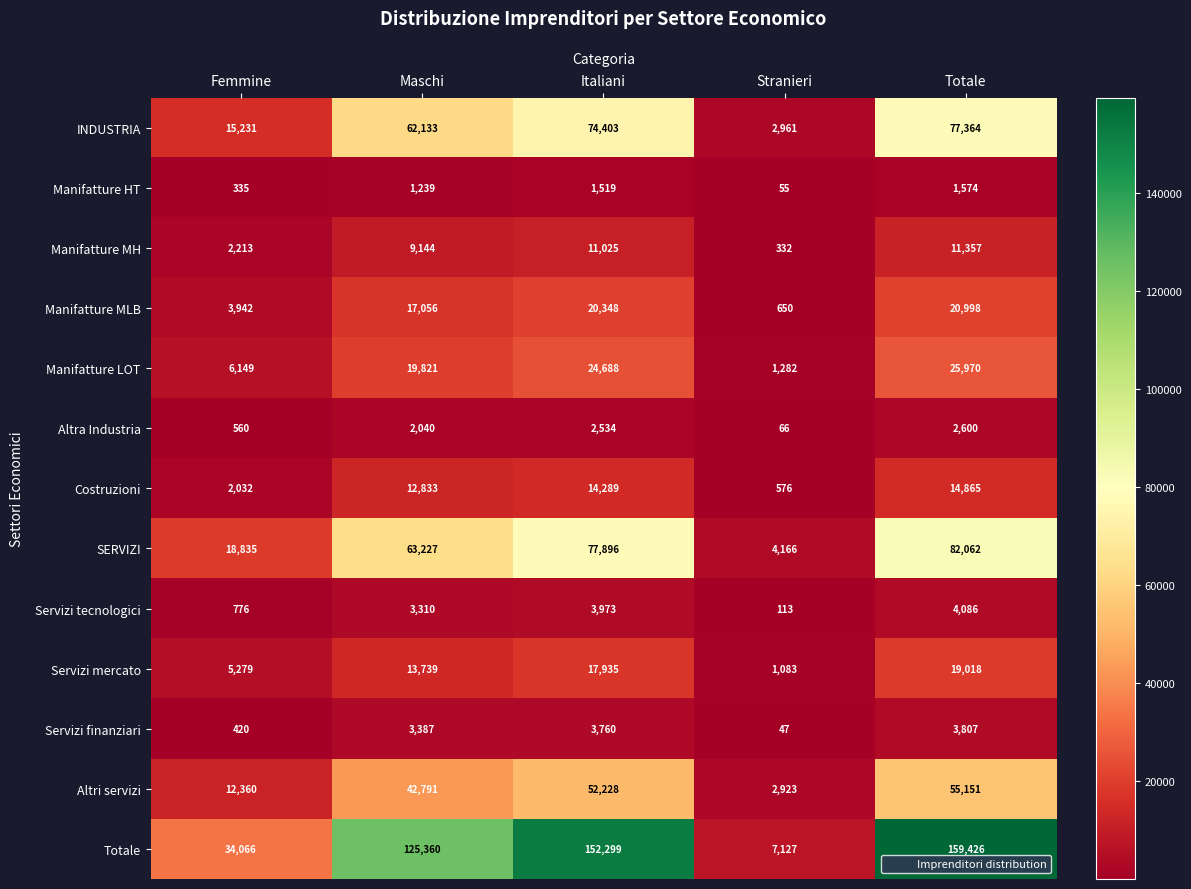

What is the average value of the Altri servizi series?

33091